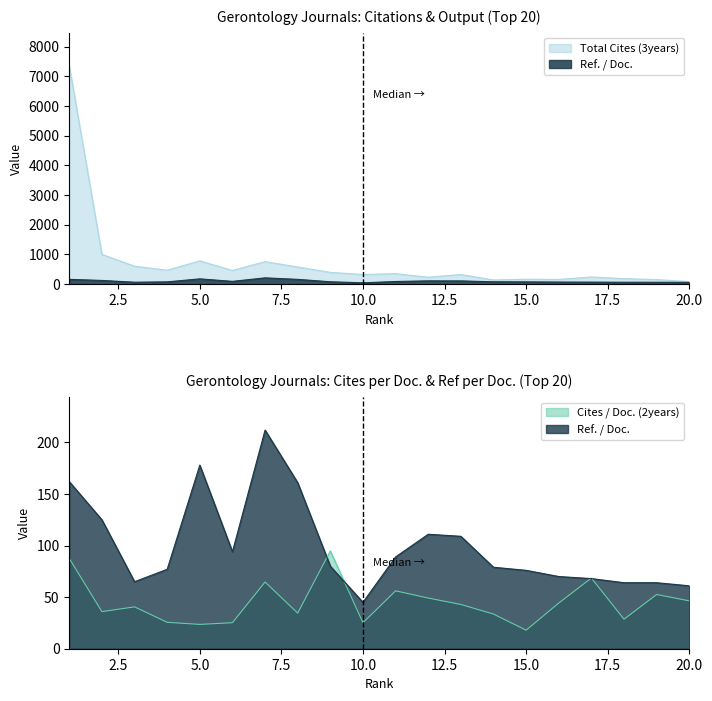

Where is the first local minimum for Cites / Doc. (2years)?

2